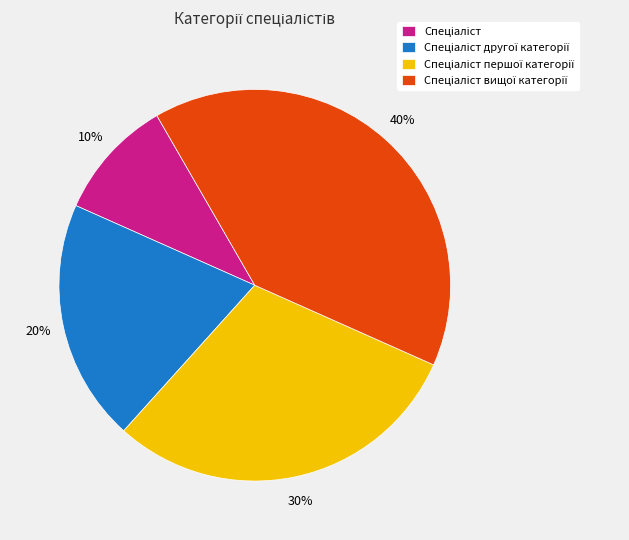

Count the number of slices in the pie.

4